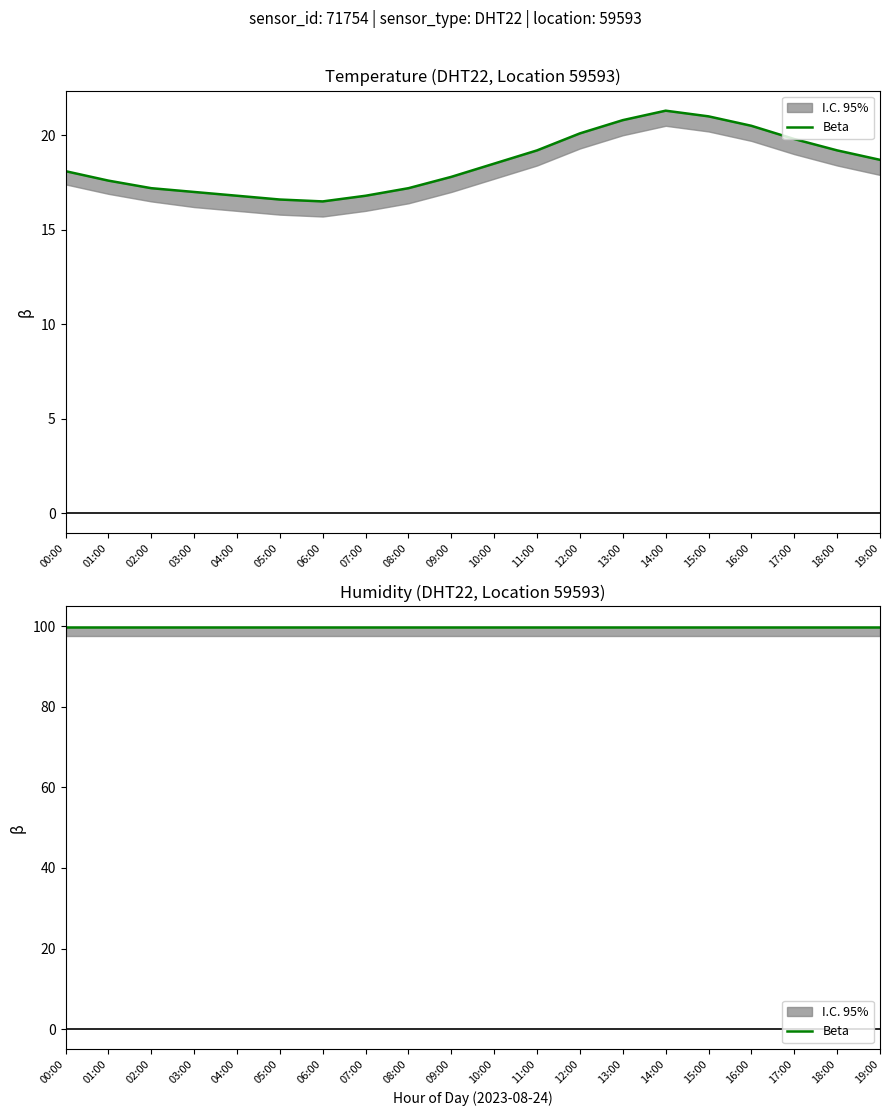

How many data points are above 18?

11